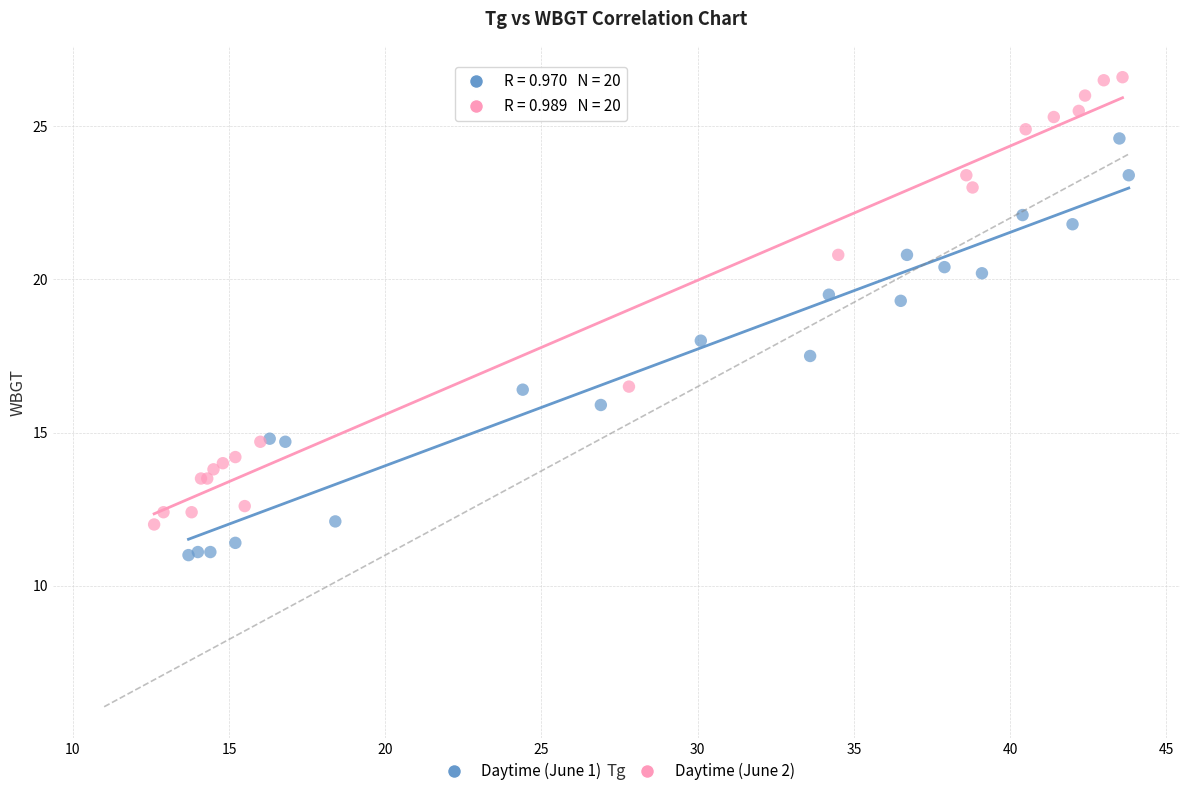

Which series has the widest spread of Y values?

Daytime (June 2)